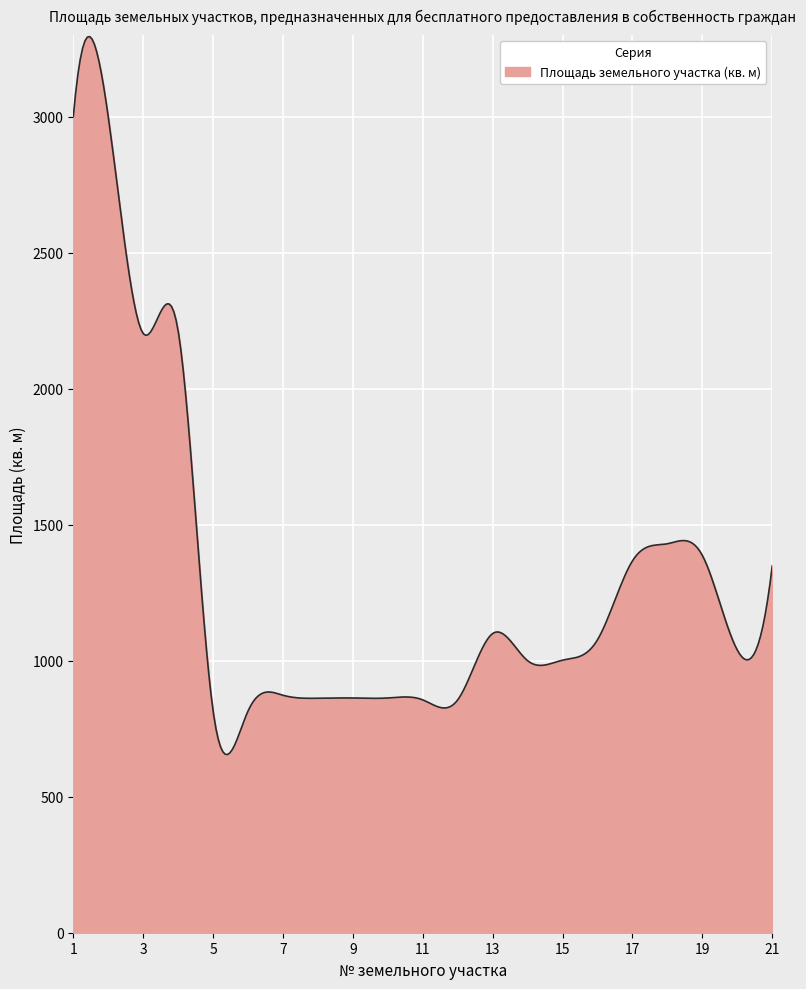

What is the maximum value shown in the chart?

3294.5